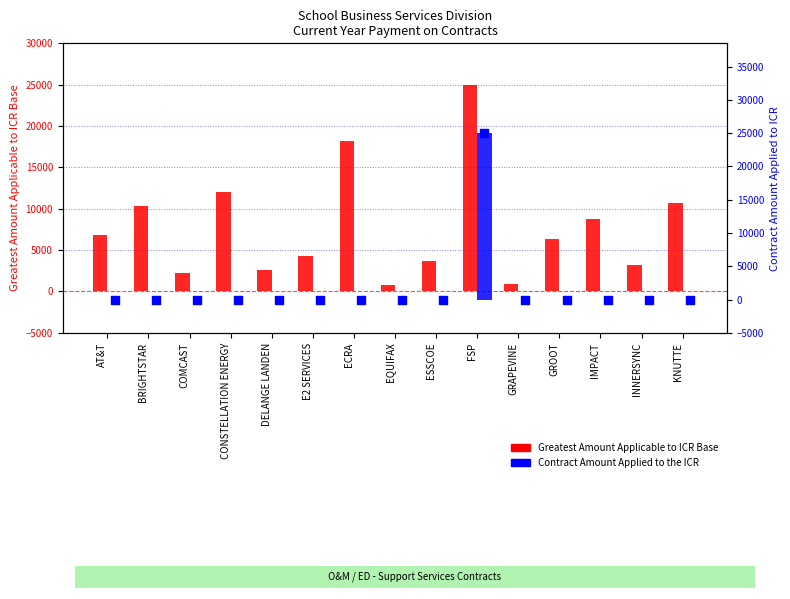

Which series reaches the maximum Y coordinate?

Greatest Amount Applicable to ICR Base